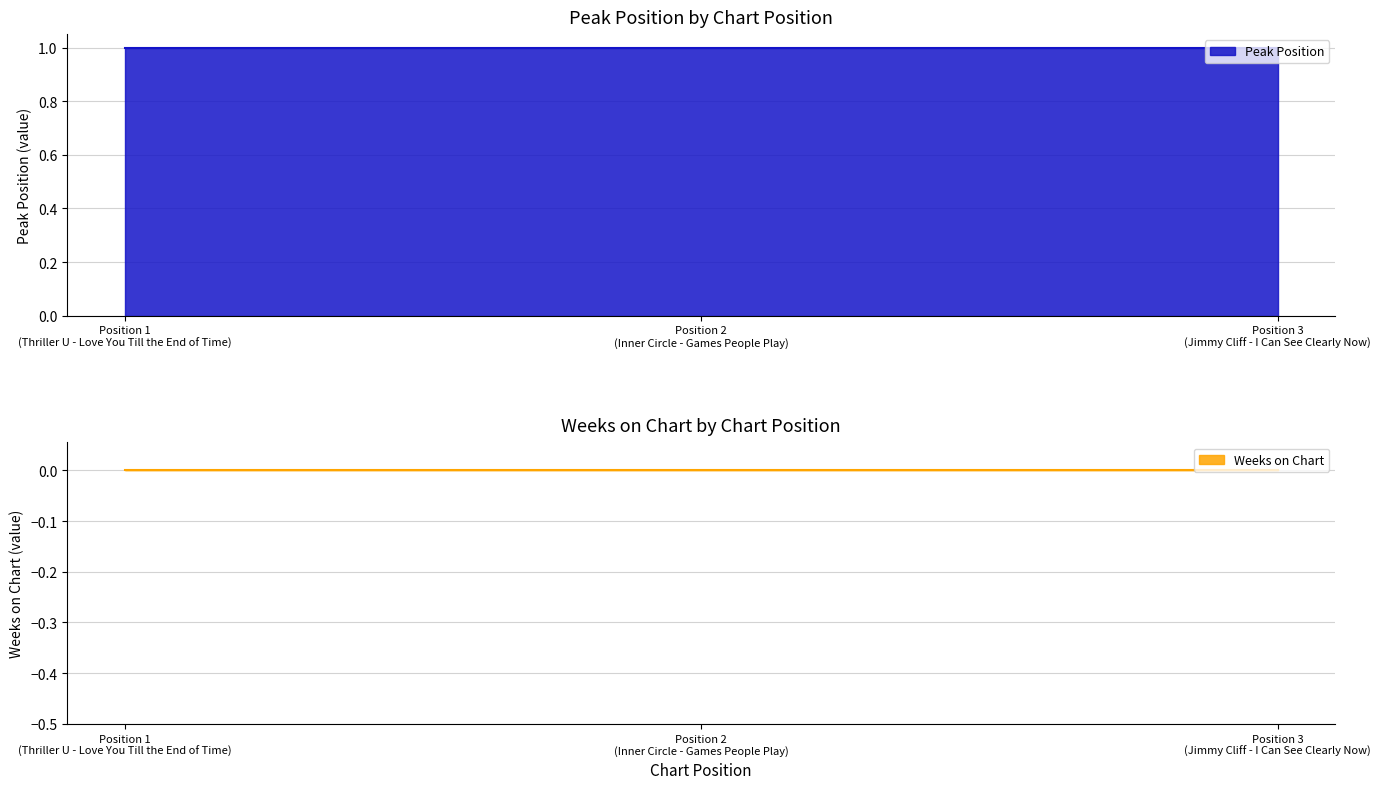

How many lines are shown in the chart?

2